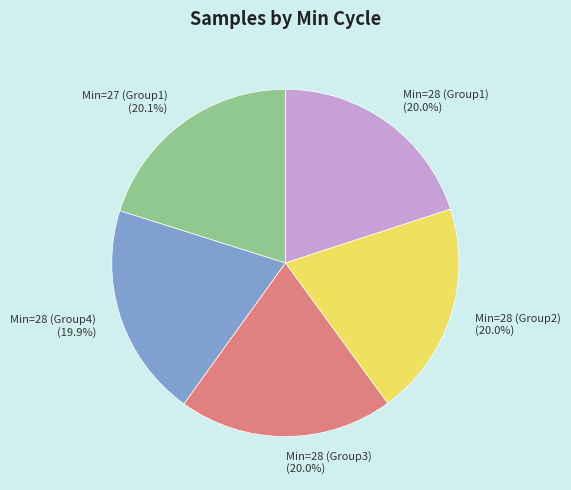

Does Min=27 (Group1) (20.1%) account for over 50% of the chart?

No